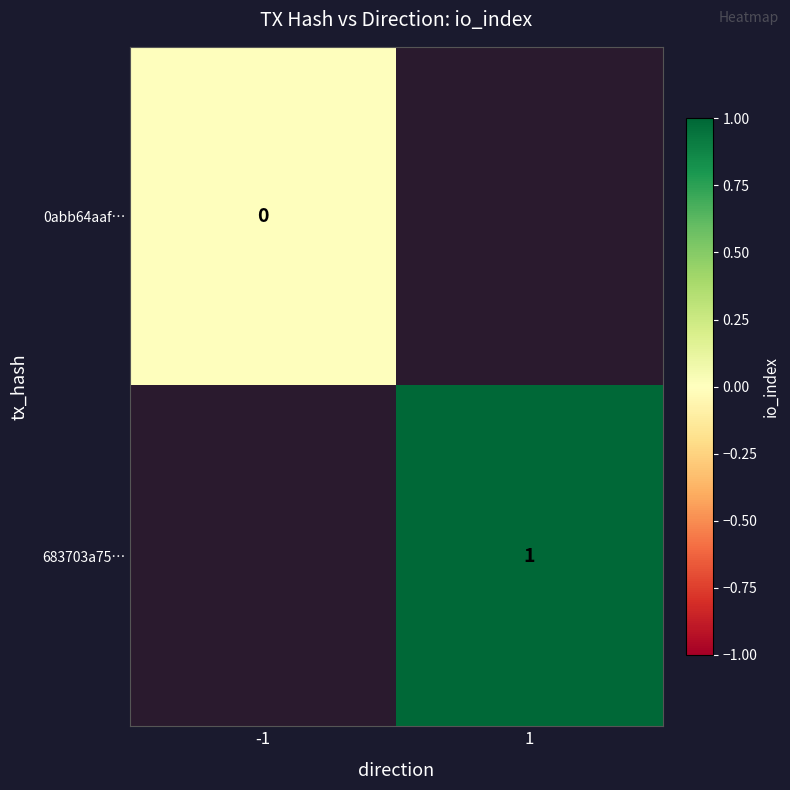

Is the value of 683703a75… at 1 greater than the value of 0abb64aaf… at -1?

Yes